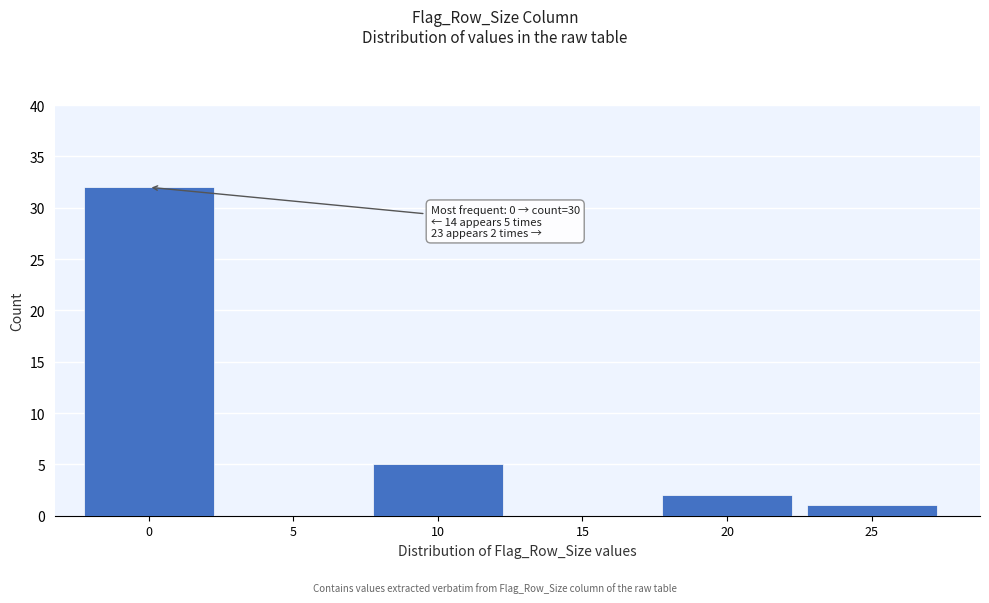

Reading right to left, list all the values displayed in this chart.

25=1	20=2	15=0	10=5	5=0	0=32